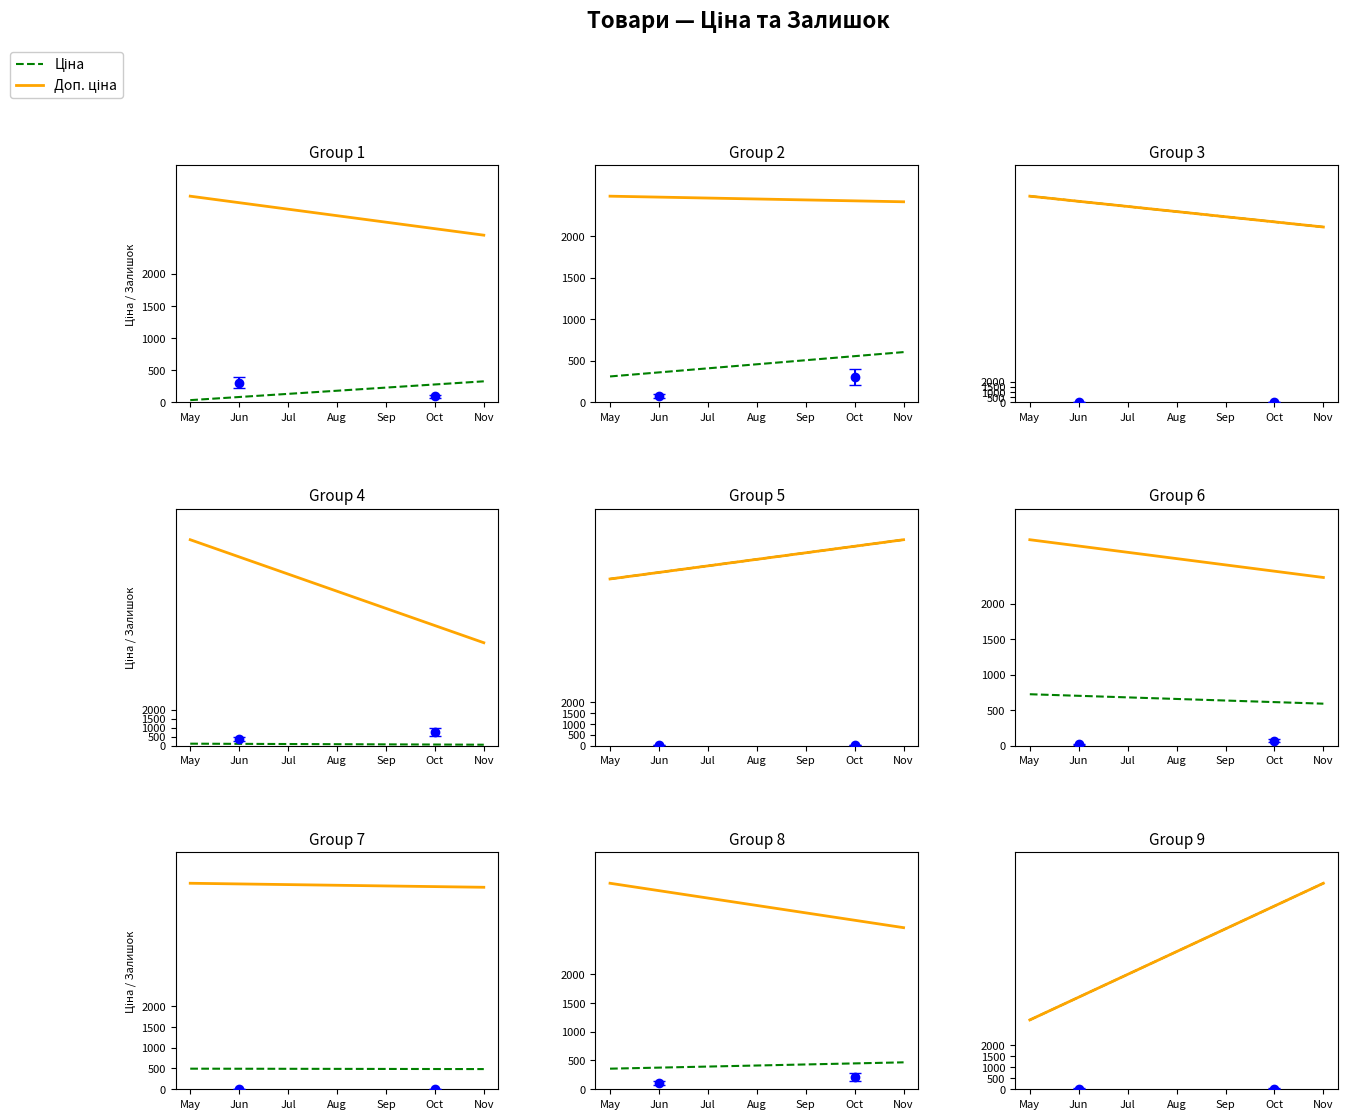

True or false: Доп. ціна and Ціна intersect in this chart.

False